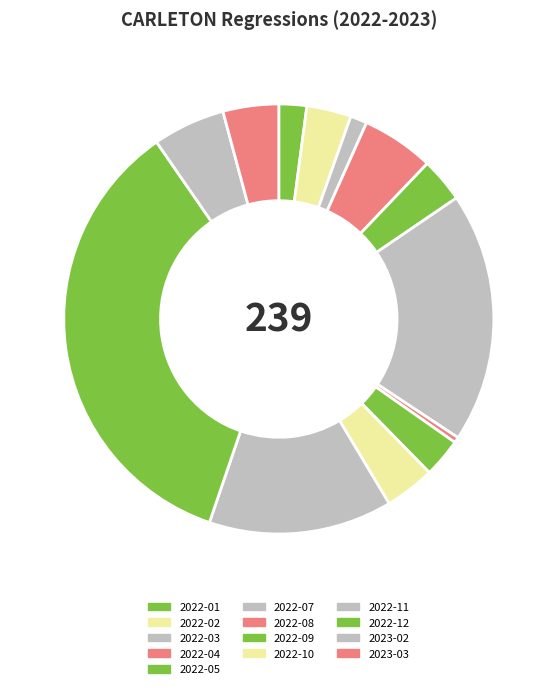

Count the number of slices in the pie.

13